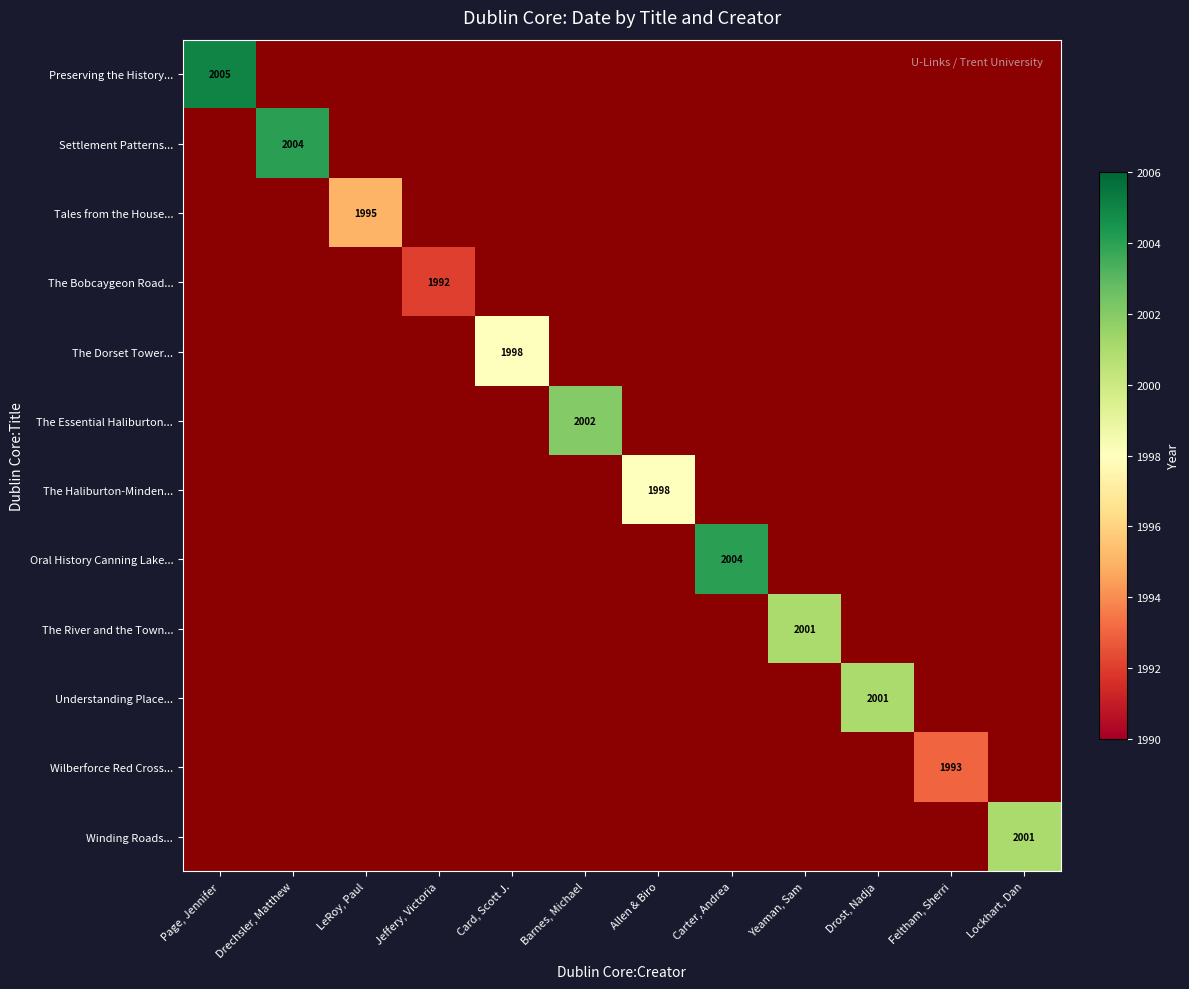

Is the value of Oral History Canning Lake... at Carter, Andrea greater than the value of The Bobcaygeon Road... at Jeffery, Victoria?

Yes